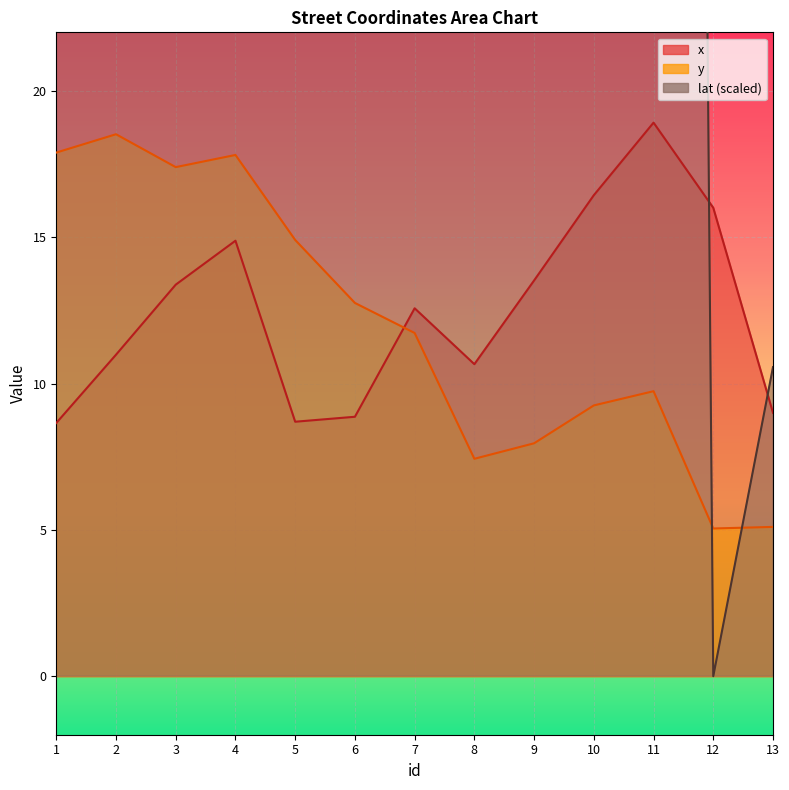

What is the value of the x point at the 1st from the left?

8.7